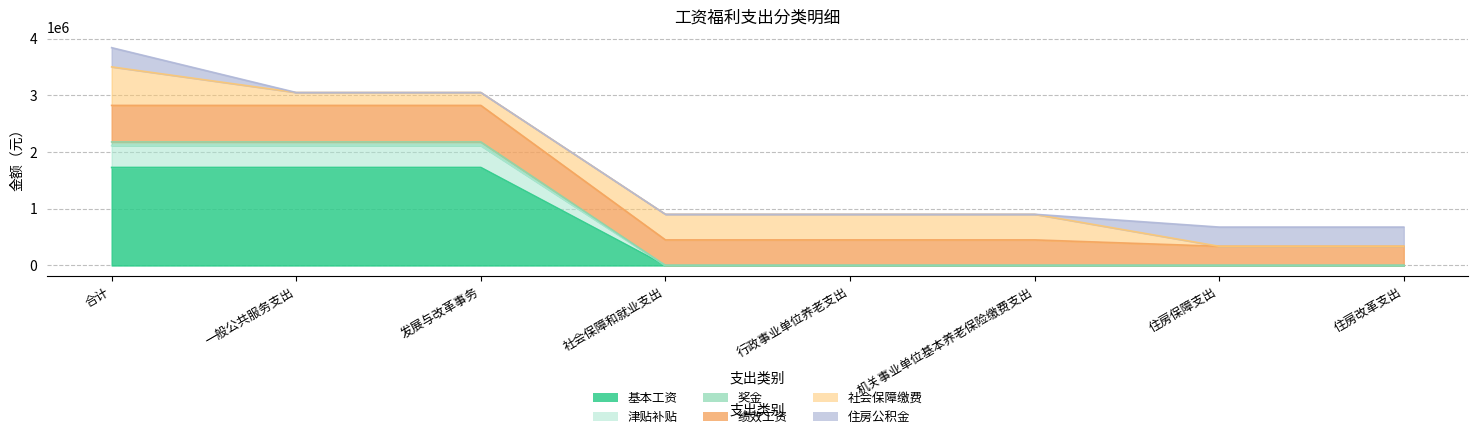

How many 基本工资 values are between 0 and 1730016?

8